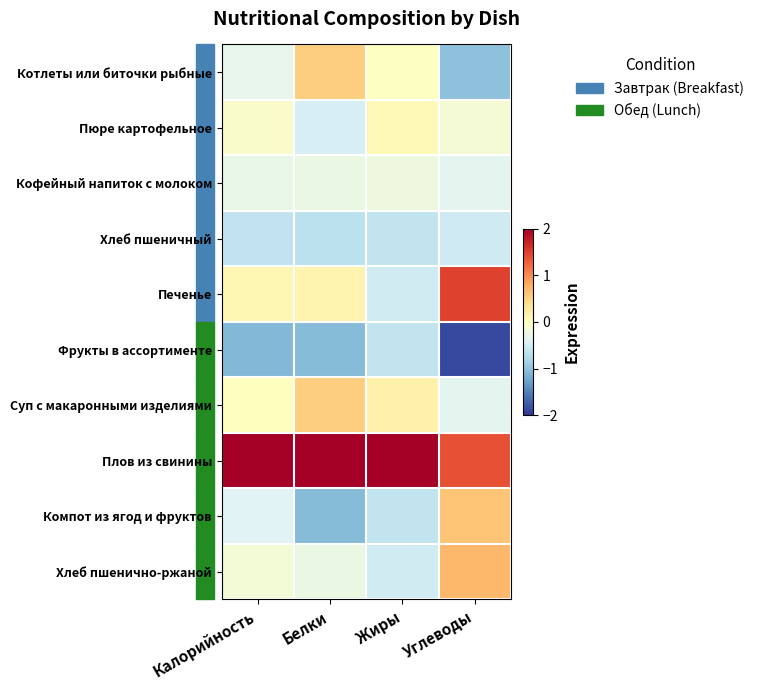

At which category is the sum across all series the highest?

Углеводы